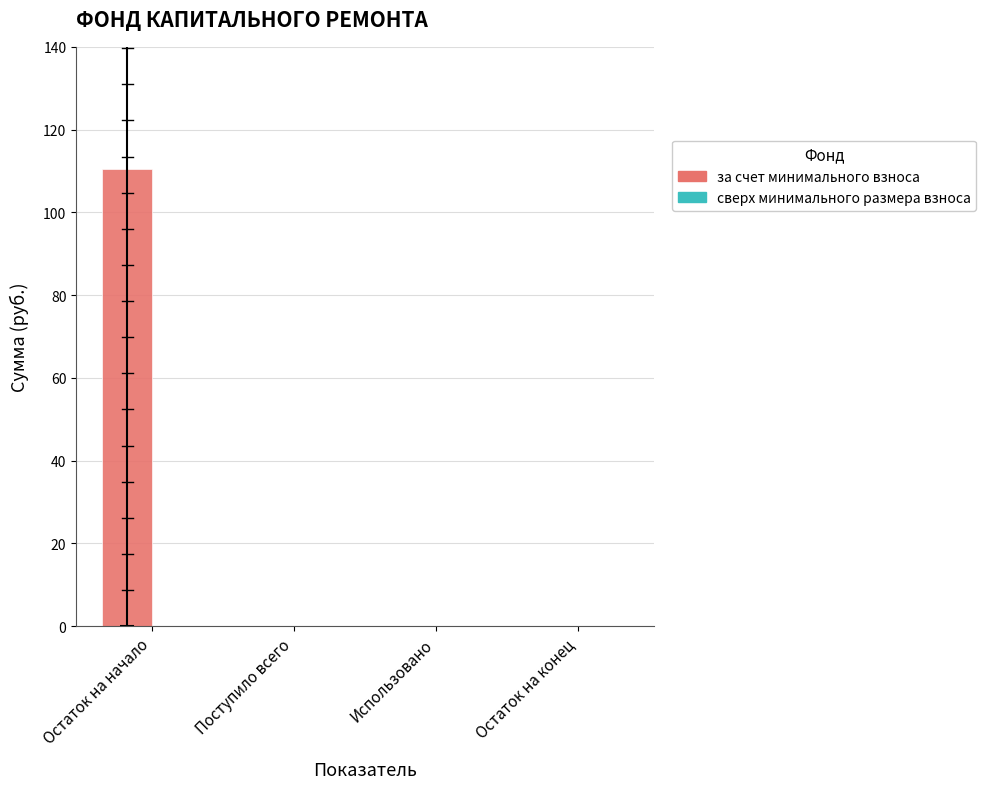

Which has a higher value, Использовано or Остаток на начало?

Остаток на начало